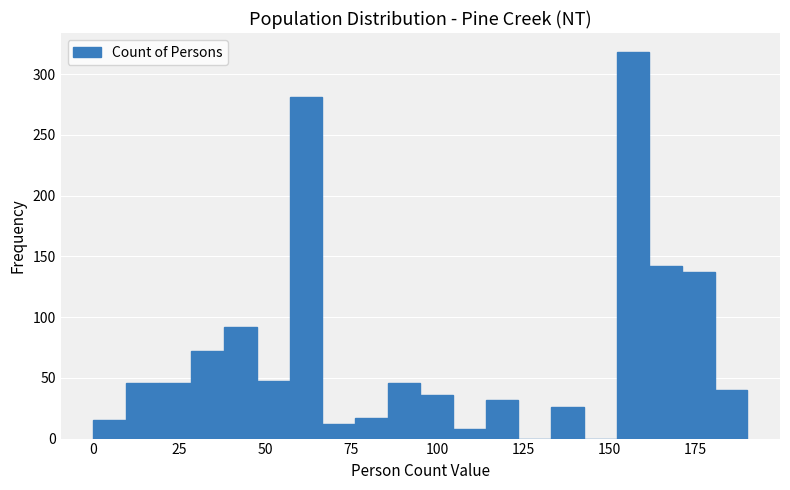

Read against the x-axis, roughly where is the centre of the tallest bar?

155